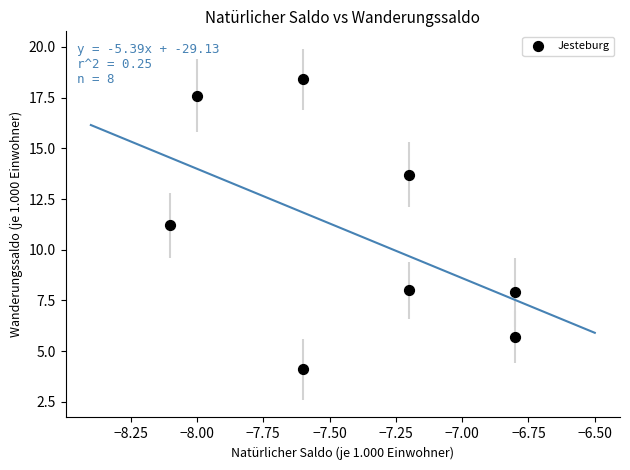

What is the range of X values (max minus min)?

1.3